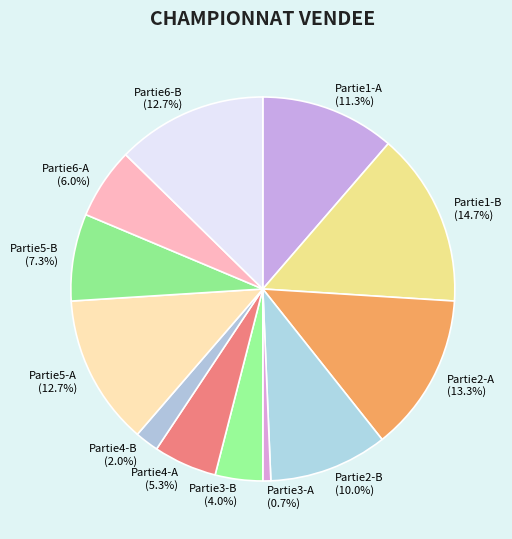

True or false: Partie1-B accounts for 8% of the total.

False